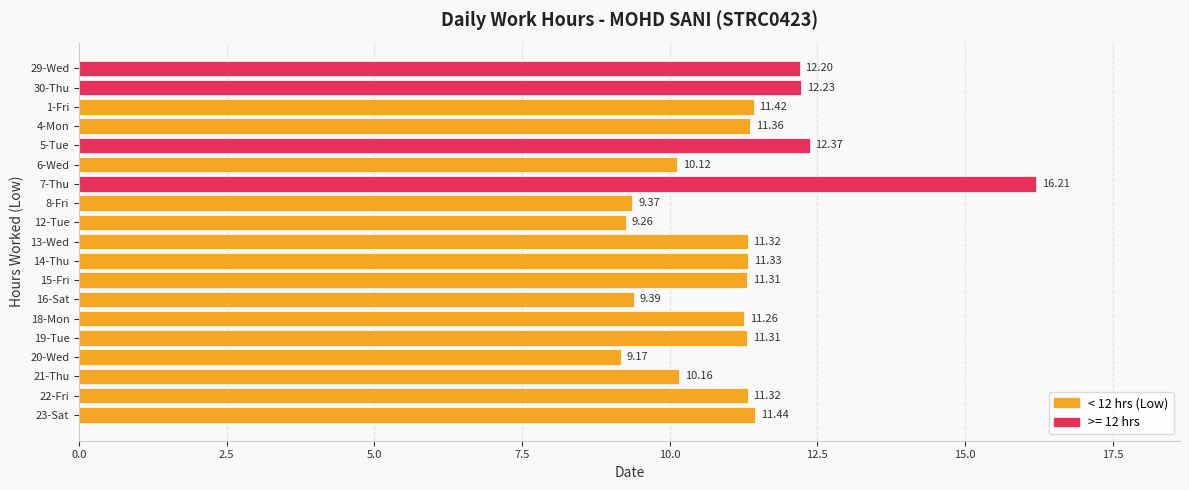

How many categories are shown in the chart?

19